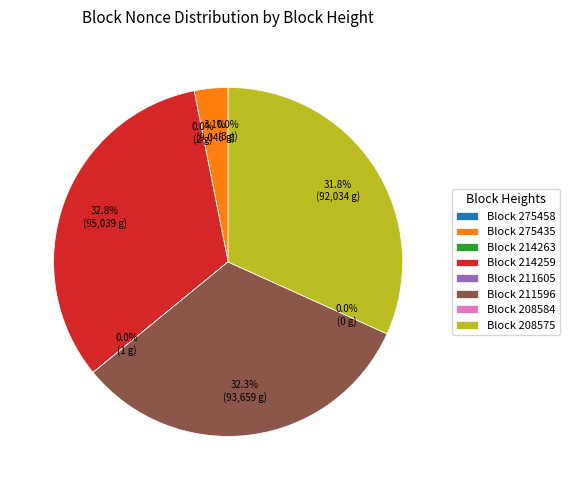

Count the number of slices in the pie.

8